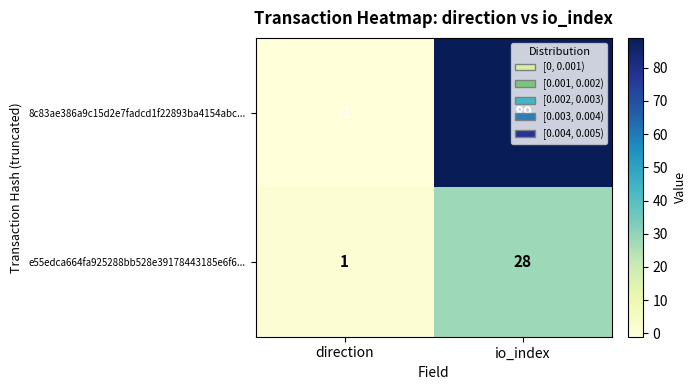

How many series are shown in this chart?

2